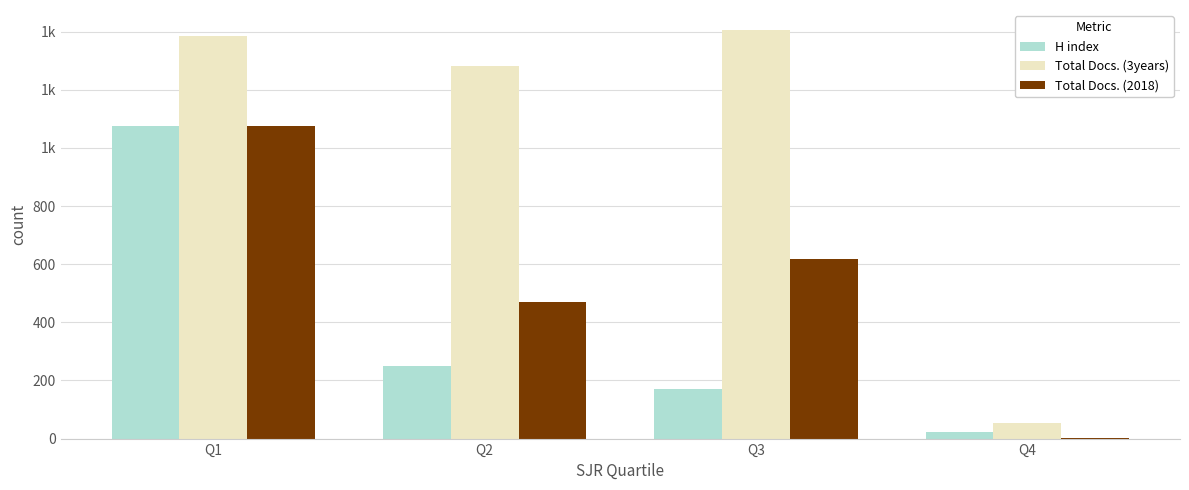

What are all the series names shown in the legend?

H index, Total Docs. (3years), Total Docs. (2018)